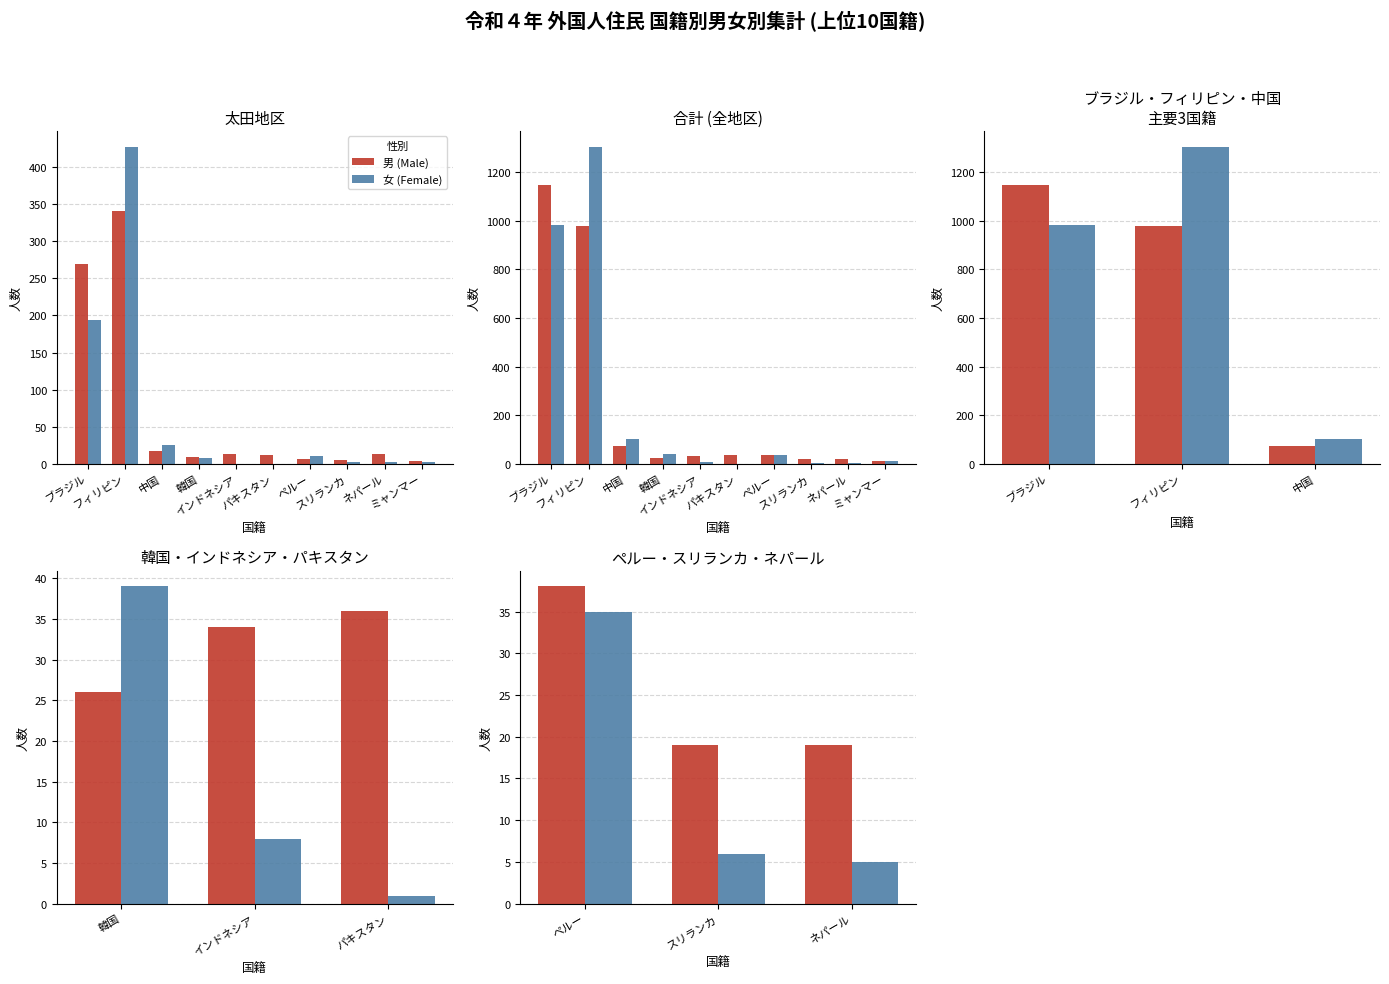

What is the label of the 2nd bar from the left?

スリランカ